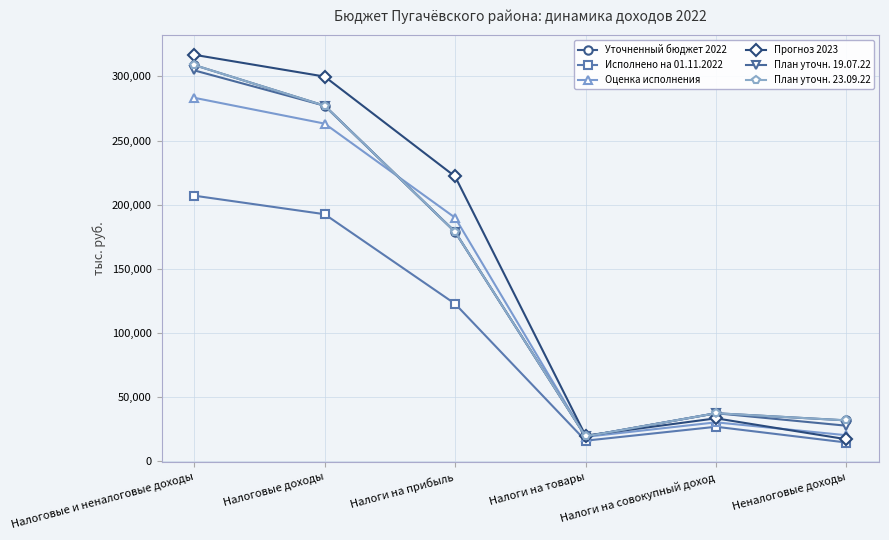

In Прогноз 2023, how many points are higher than both neighbors (excluding endpoints)?

1